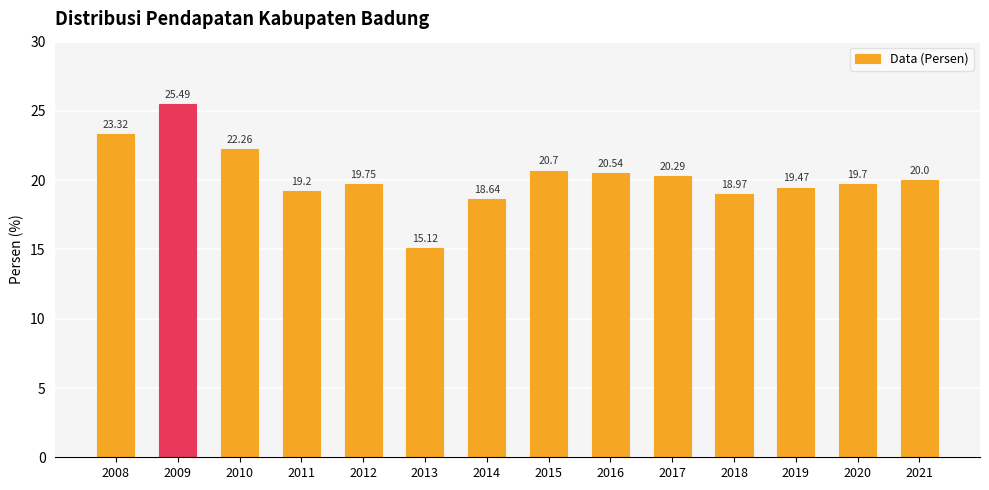

What is the sum of the values at 2018 and 2017?

39.3